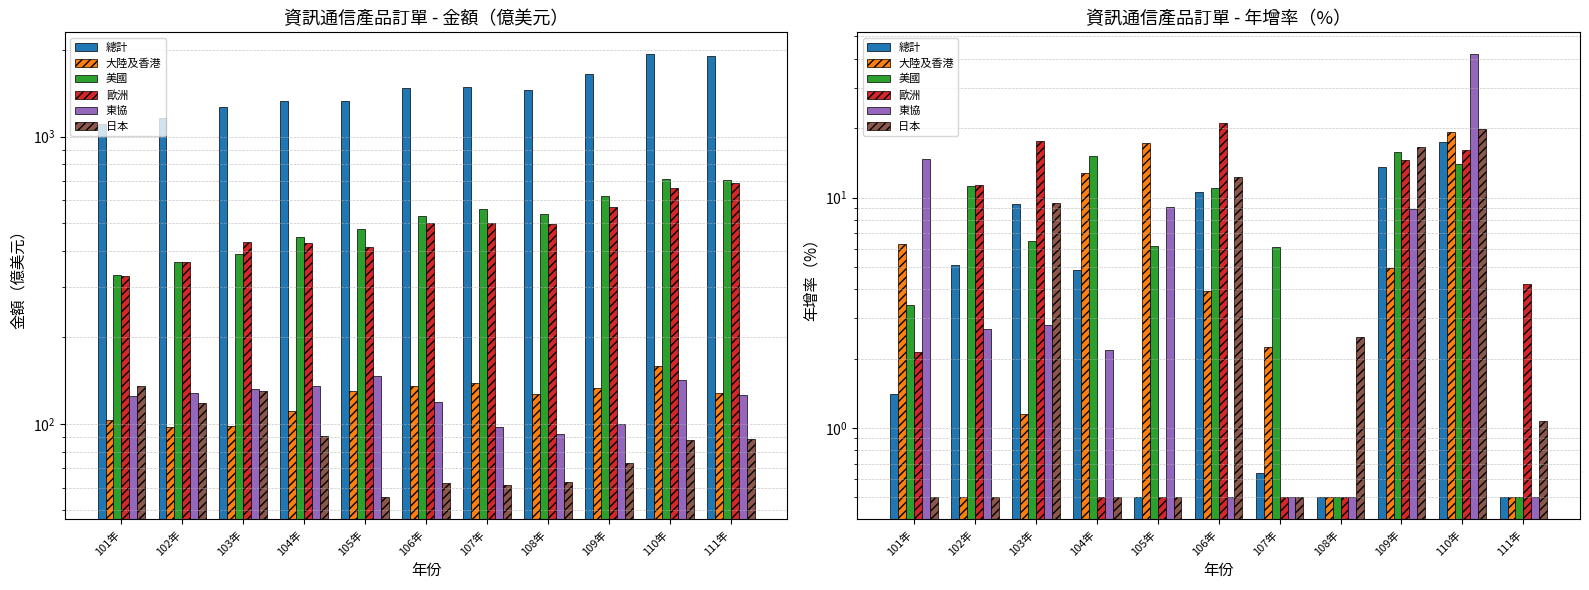

Which series has the widest spread of values?

東協